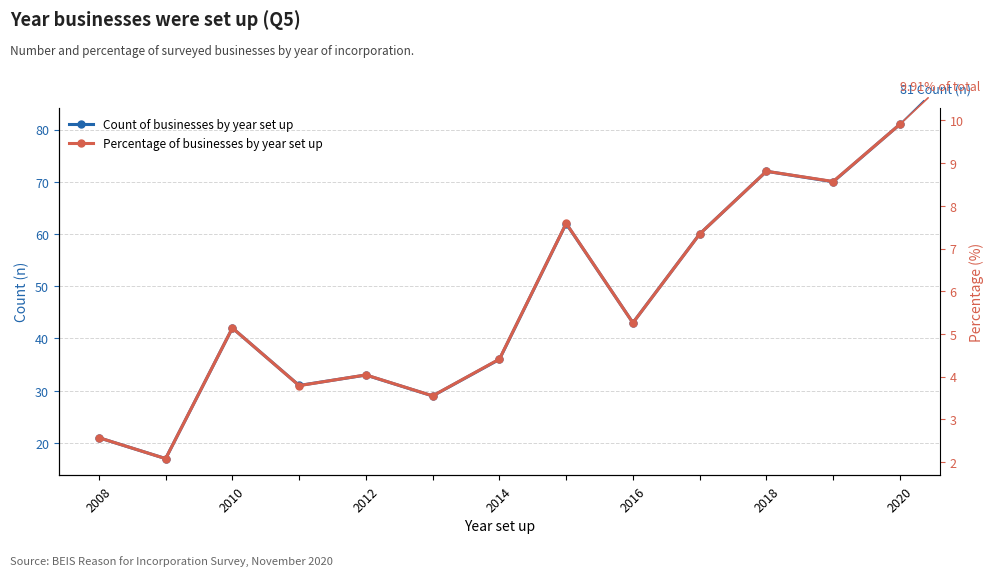

Is the value of Percentage of businesses by year set up at 2010 greater than the value of Count of businesses by year set up at 8?

No